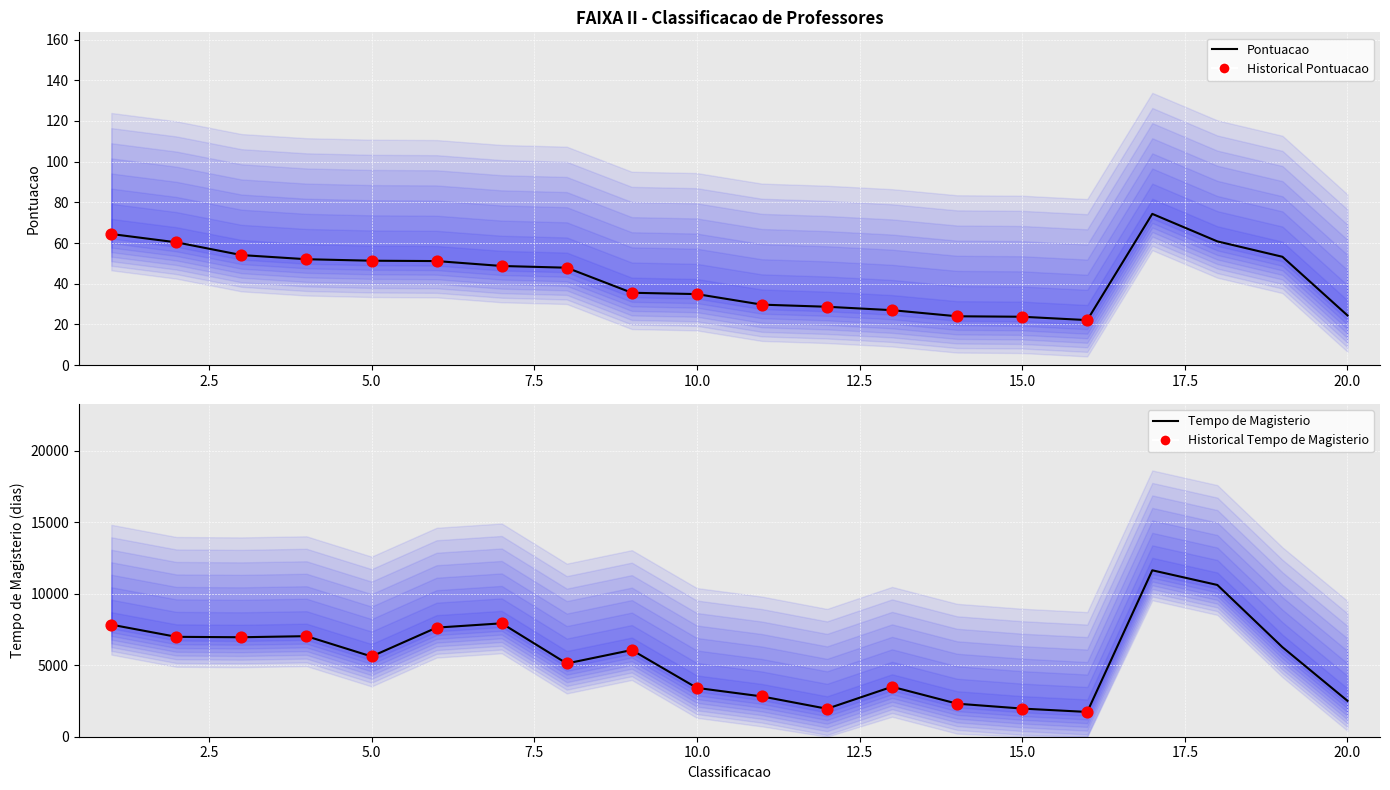

Which series has the largest Y range (max minus min)?

Tempo de Magisterio